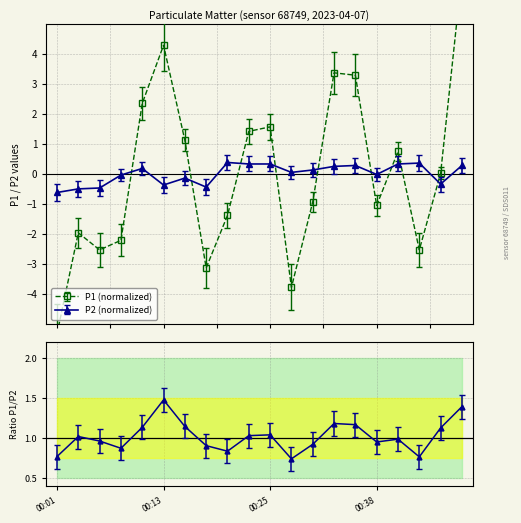

Which category has the lowest value in the P2 series?

00:01